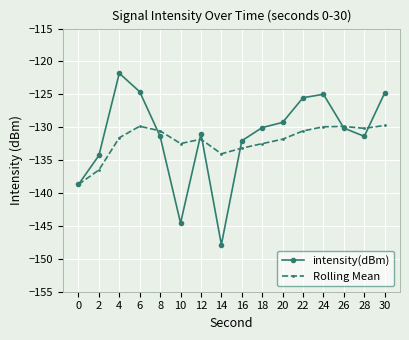

What is the value of the Rolling Mean point at the 6th from the left?

-132.5